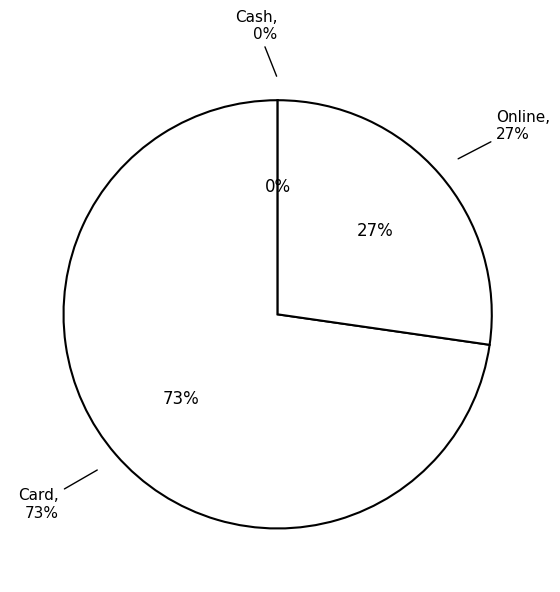

What is the largest slice in the pie chart?

Card